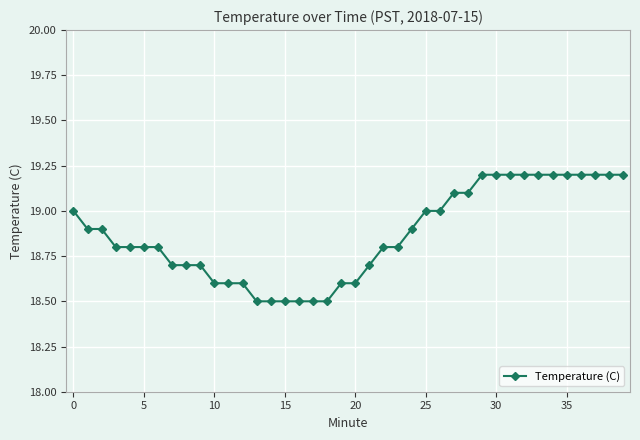

What is the value of the 11th point from the left?

18.6